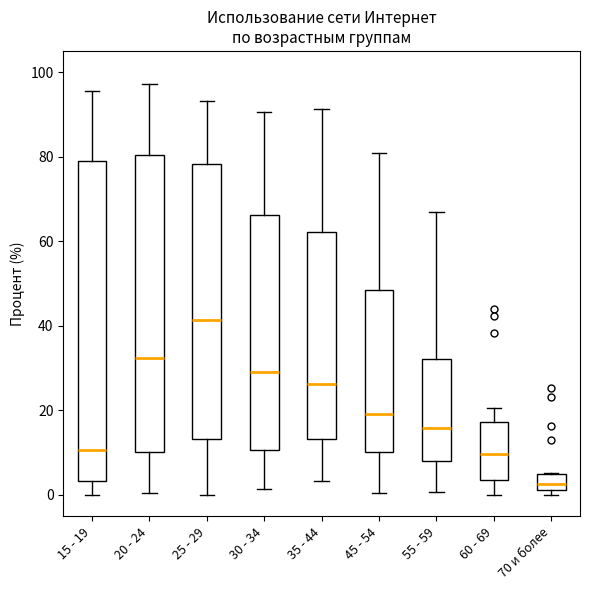

Reading left to right, read every box against the y-axis: the position of its median line, the range the box covers, and the ends of its whiskers. The values are not printed on the chart, so give them approximately, as read against the axis.

15 - 19: median 10, box 4 to 80, whiskers 0 to 96
20 - 24: median 32, box 10 to 80, whiskers 0 to 98
25 - 29: median 42, box 14 to 78, whiskers 0 to 94
30 - 34: median 30, box 10 to 66, whiskers 2 to 90
35 - 44: median 26, box 14 to 62, whiskers 4 to 92
45 - 54: median 20, box 10 to 48, whiskers 0 to 80
55 - 59: median 16, box 8 to 32, whiskers 0 to 66
60 - 69: median 10, box 4 to 18, whiskers 0 to 20
70 и более: median 2 (inside the box), box 2 to 6, whiskers 0 to 6